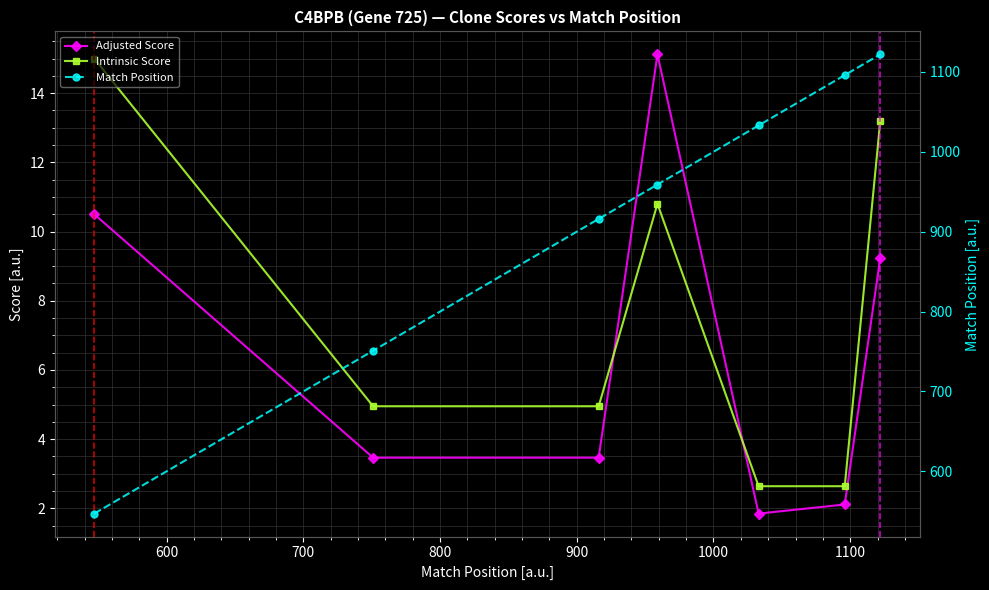

How many interior local valleys does the Adjusted Score series have?

1